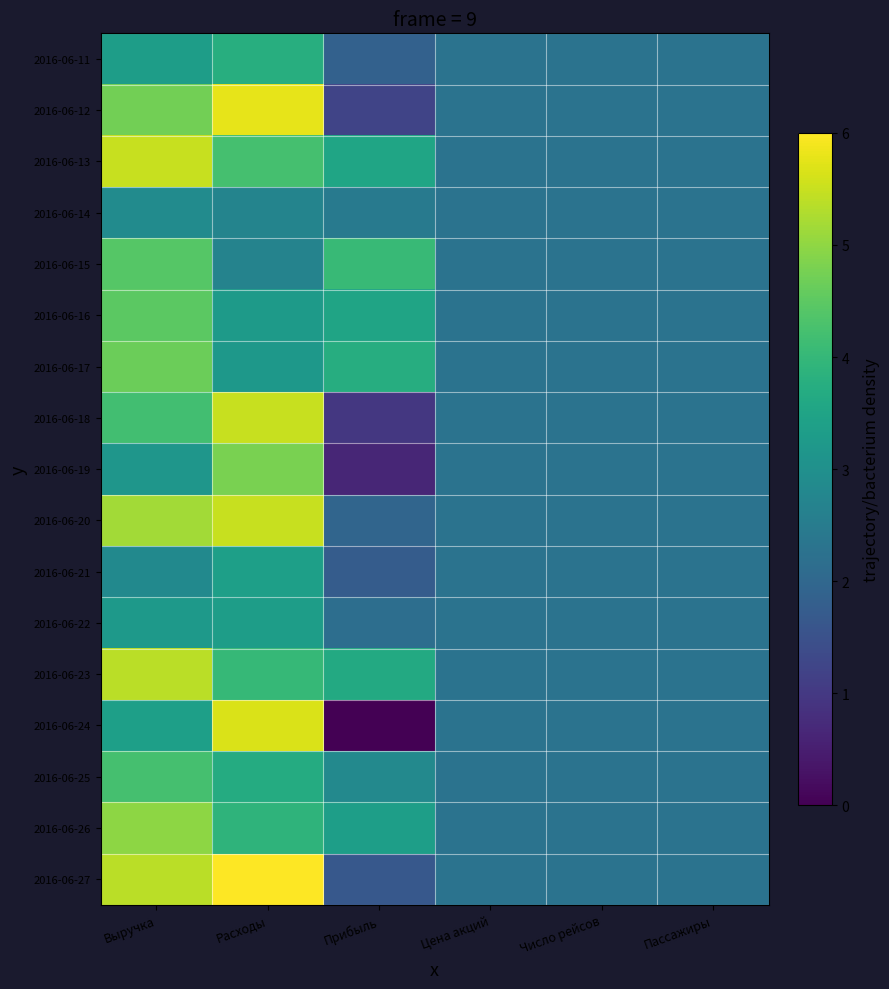

Which series has the largest total across all categories?

2016-06-13